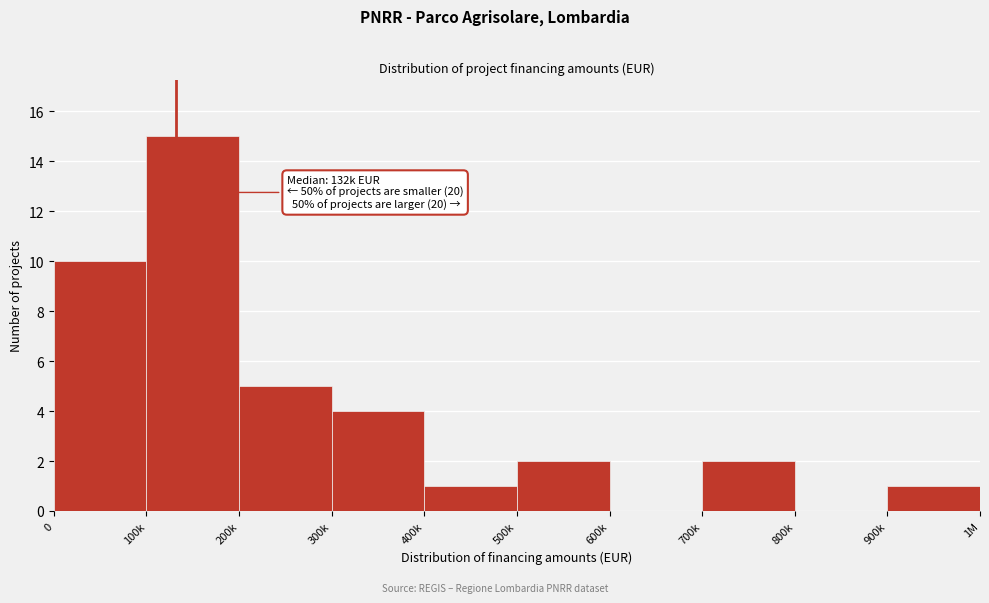

Reading left to right, extract all data points from this chart.

0=10	100k=15	200k=5	300k=4	400k=1	500k=2	600k=0	700k=2	800k=0	900k=1